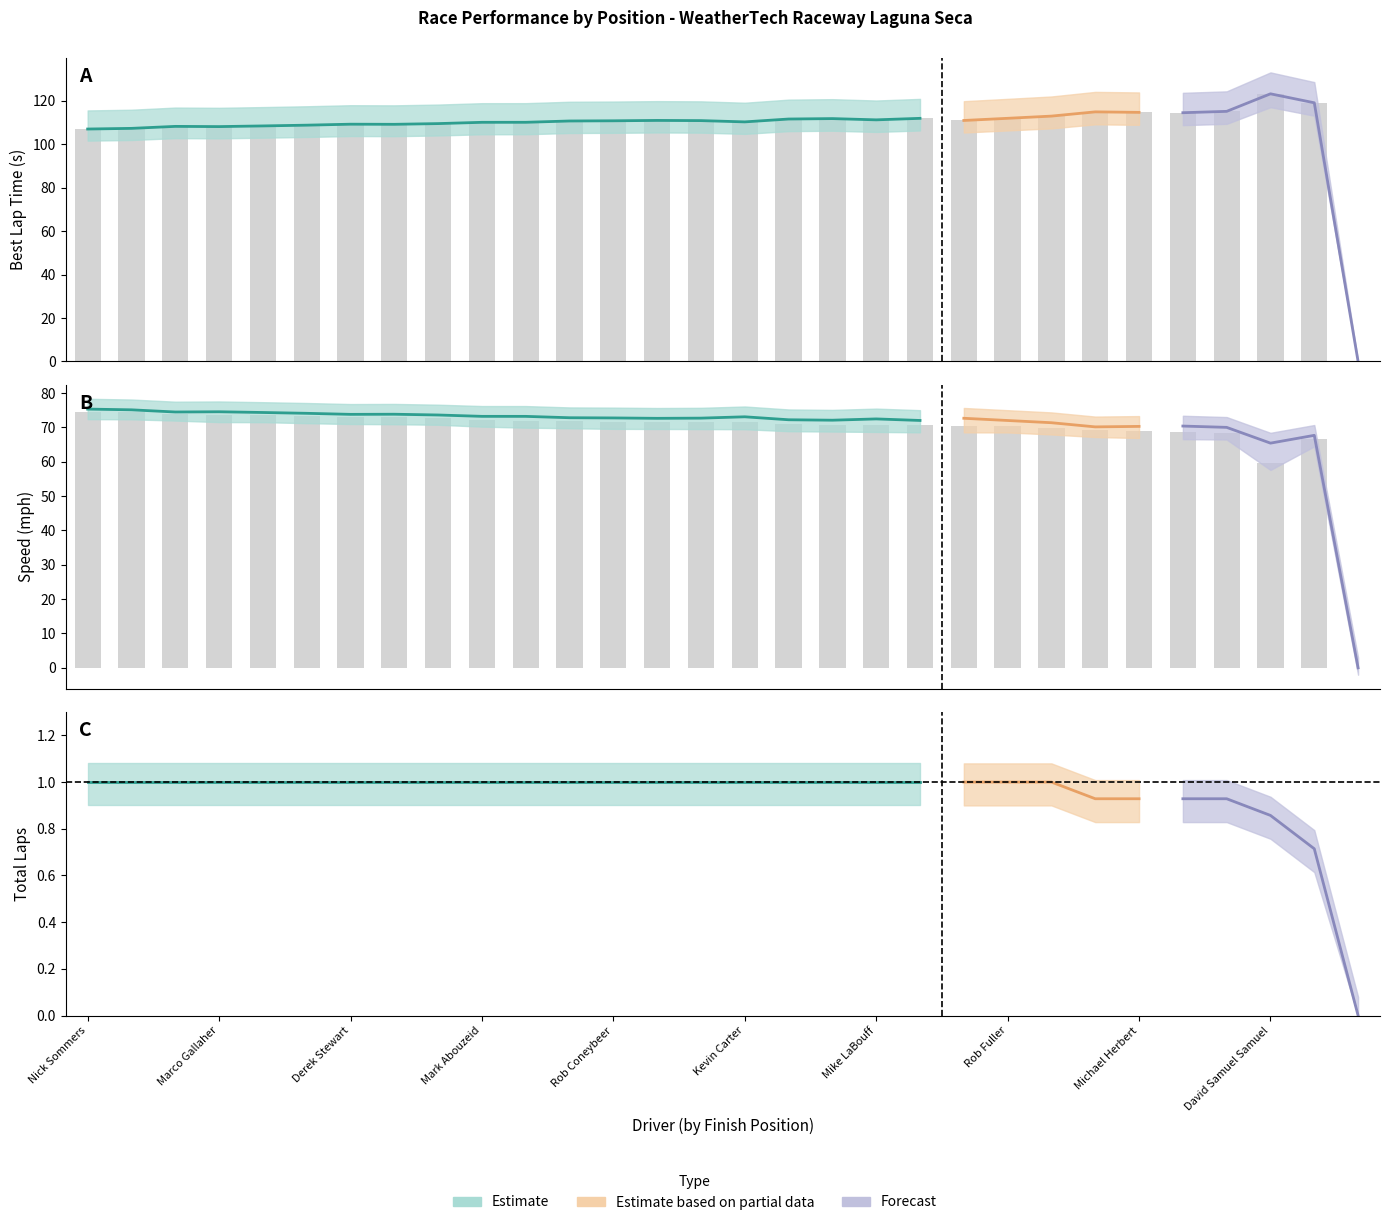

At how many categories does at least one series exceed 2?

29